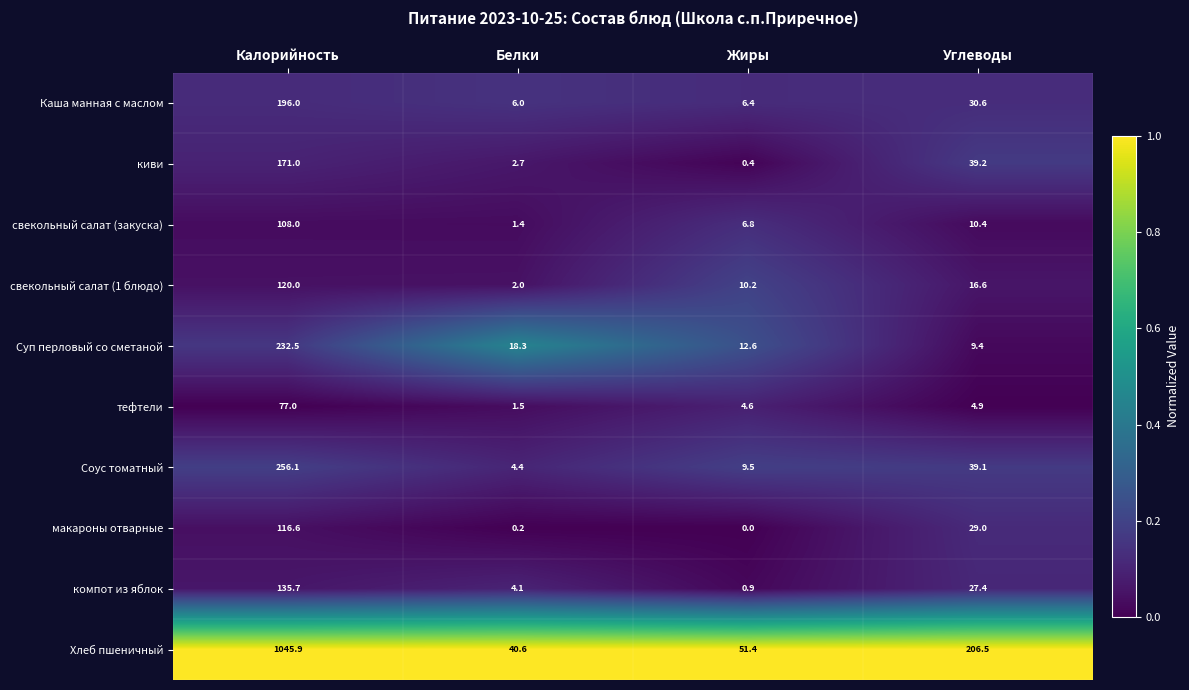

The Суп перловый со сметаной series shows 18.3 at Белки. True or false?

True